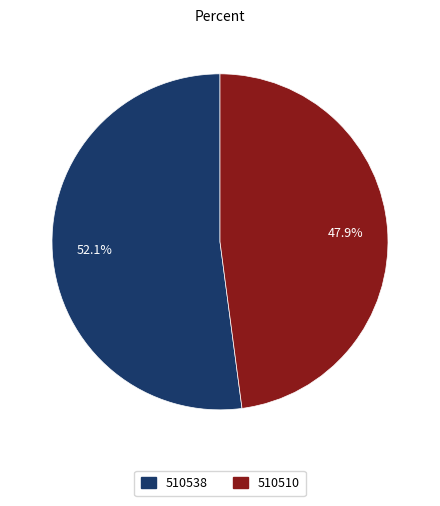

Does 510538 represent more than half of the total?

Yes